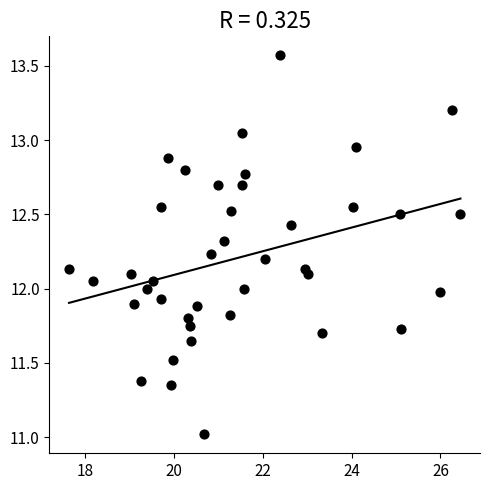

What is the range of X values (max minus min)?

8.8